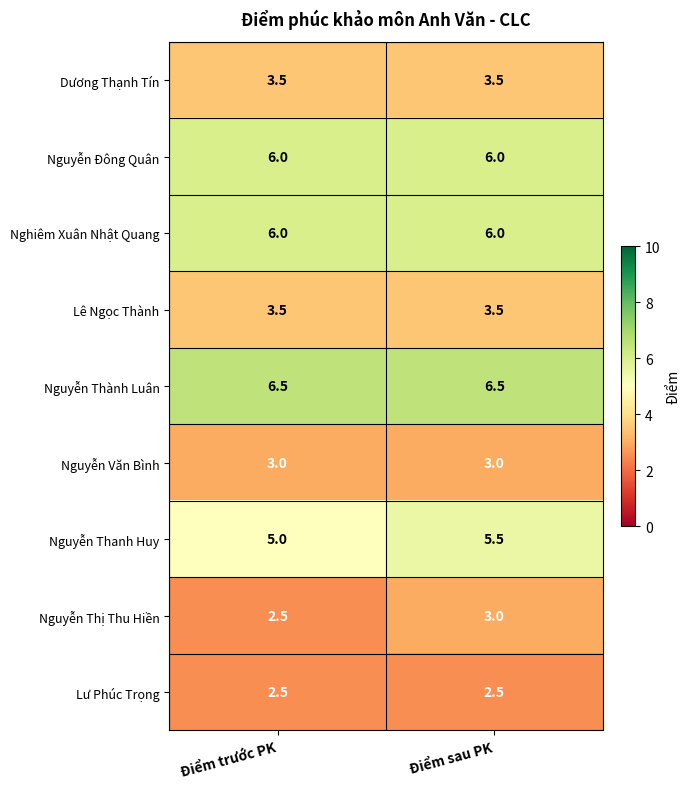

What is the sum of all Nguyễn Thanh Huy values?

10.5